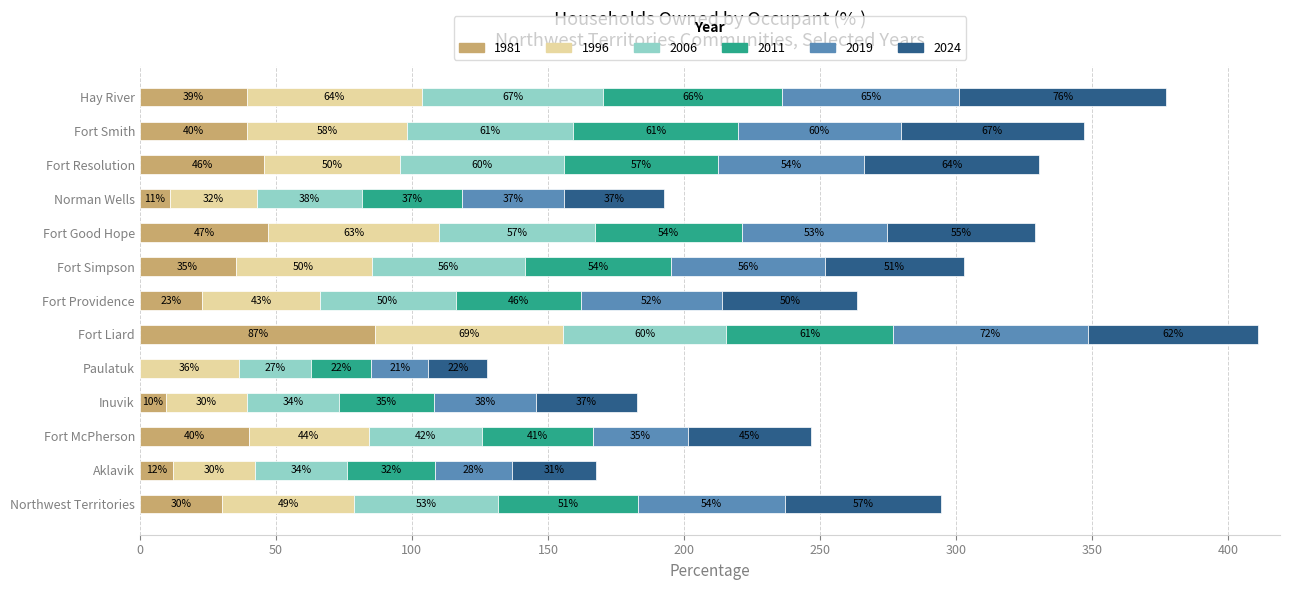

Is it true that 1981 equals 9.7 at Inuvik?

True